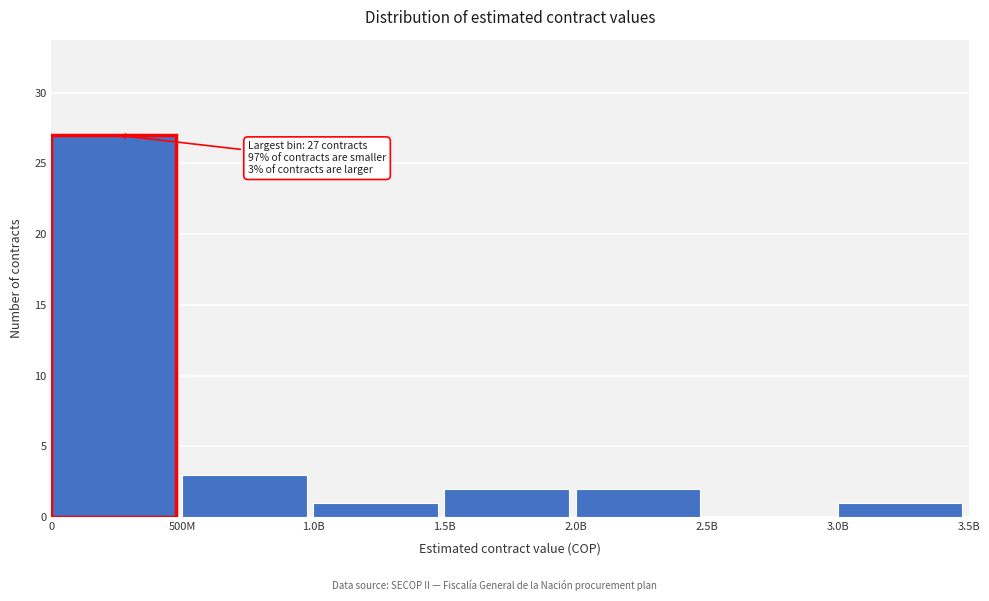

Reading left to right, extract all data points from this chart.

0=27	500M=3	1.0B=1	1.5B=2	2.0B=2	2.5B=0	3.0B=1